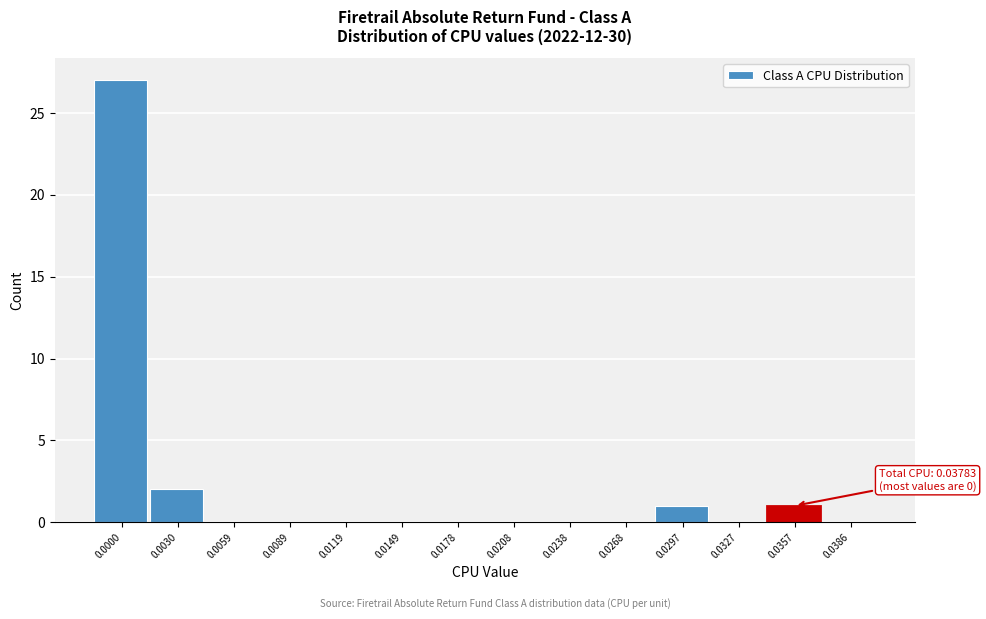

Reading right to left, what are all the values shown in this chart?

0.0386=0	0.0357=1	0.0327=0	0.0297=1	0.0268=0	0.0238=0	0.0208=0	0.0178=0	0.0149=0	0.0119=0	0.0089=0	0.0059=0	0.0030=2	0.0000=27